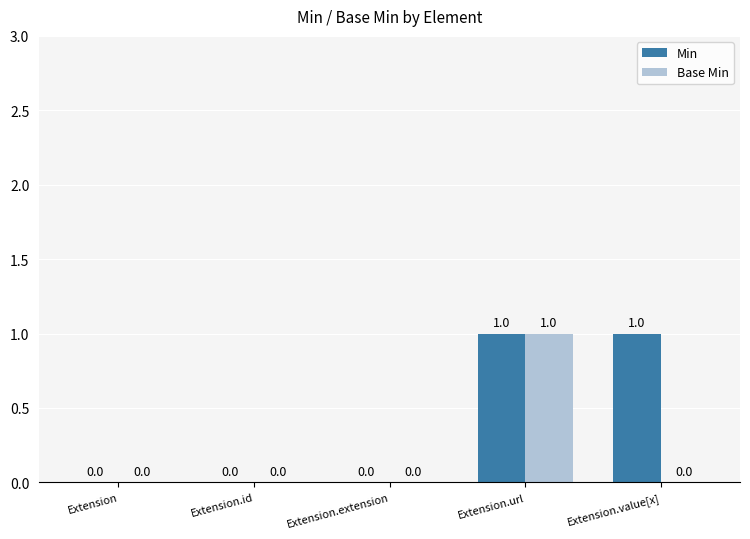

Reading left to right, what are all the values shown in this chart?

Min: Extension=0	Extension.id=0	Extension.extension=0	Extension.url=1	Extension.value[x]=1
Base Min: Extension=0	Extension.id=0	Extension.extension=0	Extension.url=1	Extension.value[x]=0